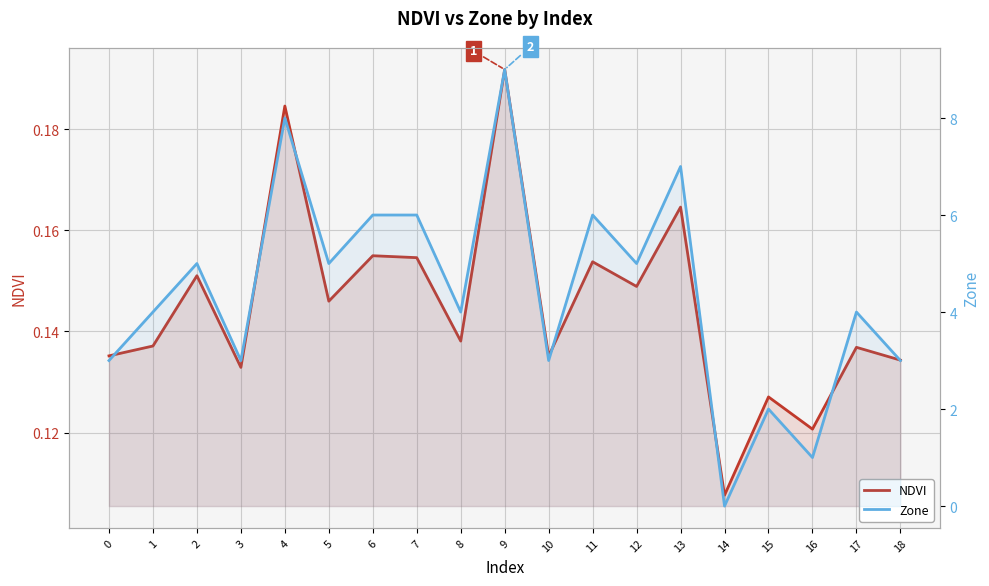

What is the difference between the second highest and minimum values in the Zone series?

8.0